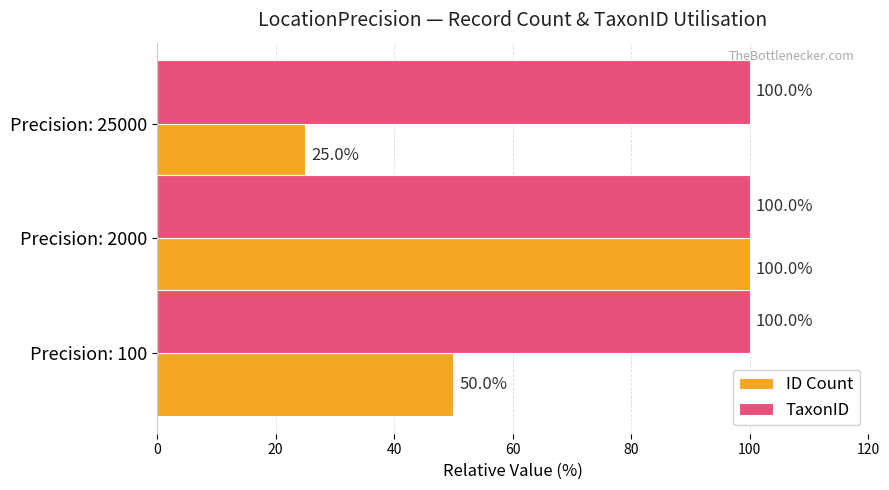

What is the minimum value for ID Count?

25